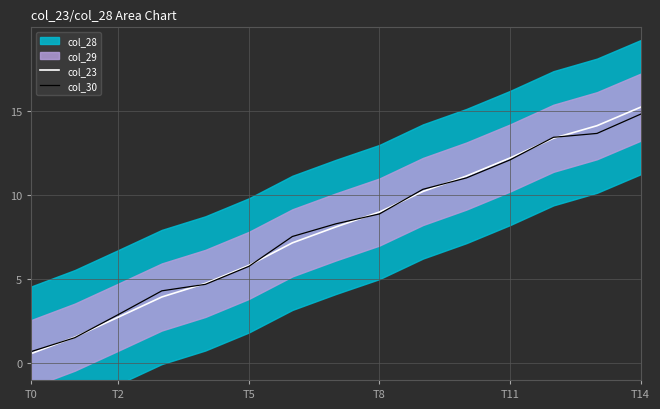

At which label does col_23 reach its peak?

T14